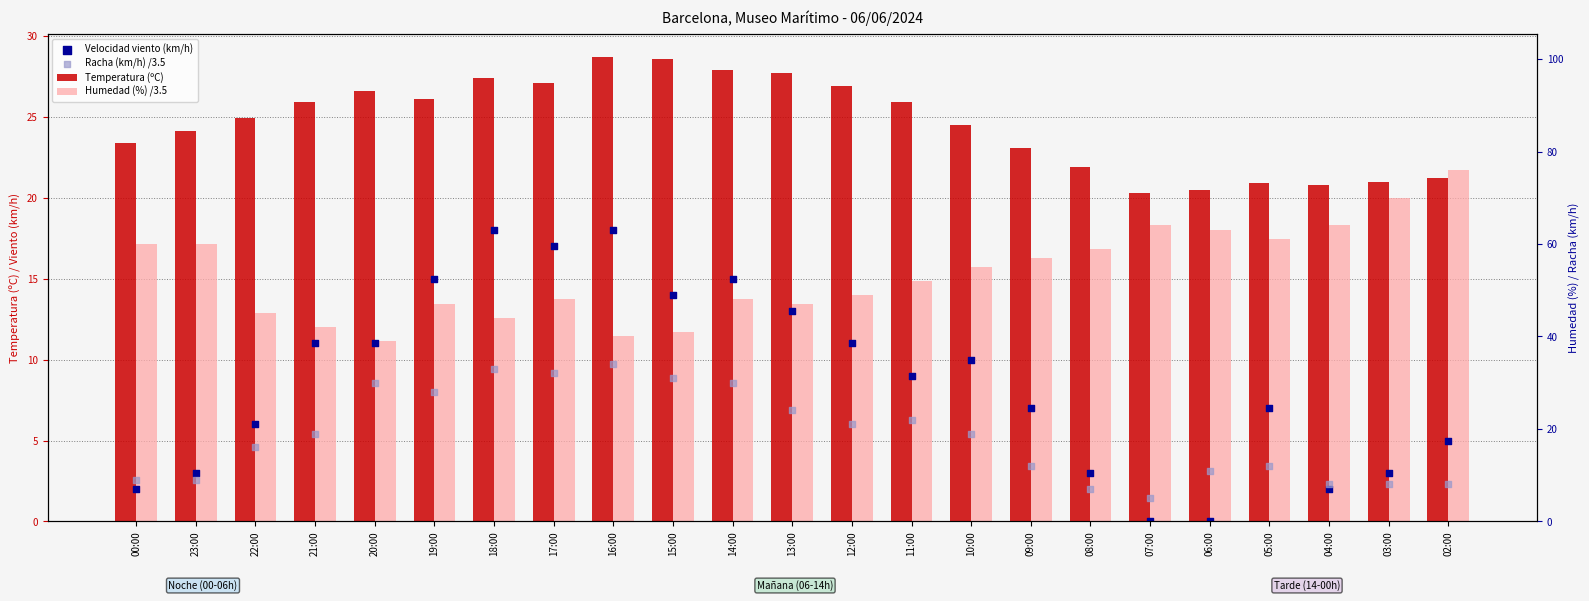

What are all the series names shown in the legend?

Temperatura (ºC), Humedad (%) /3.5, Velocidad viento (km/h), Racha (km/h) /3.5